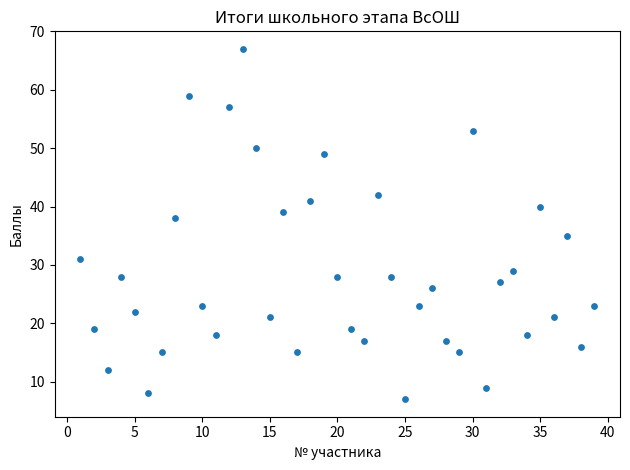

What Y value in the scatter plot is closest to 37?

38